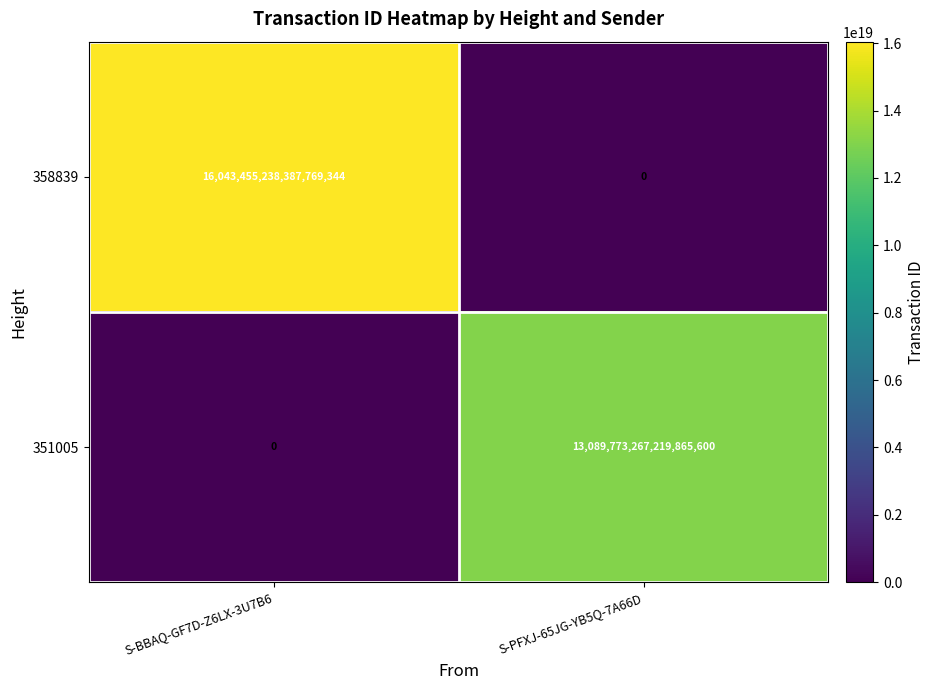

How many series are shown in this chart?

2